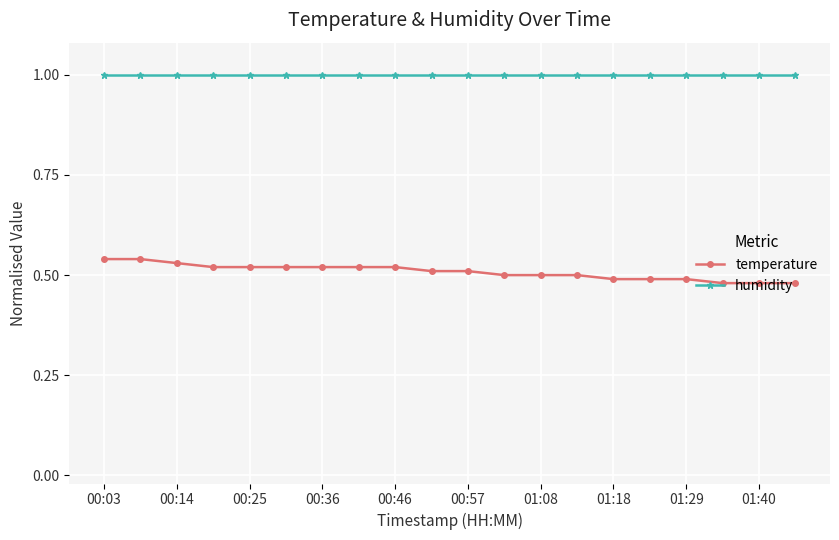

Count the number of categories in the chart.

20